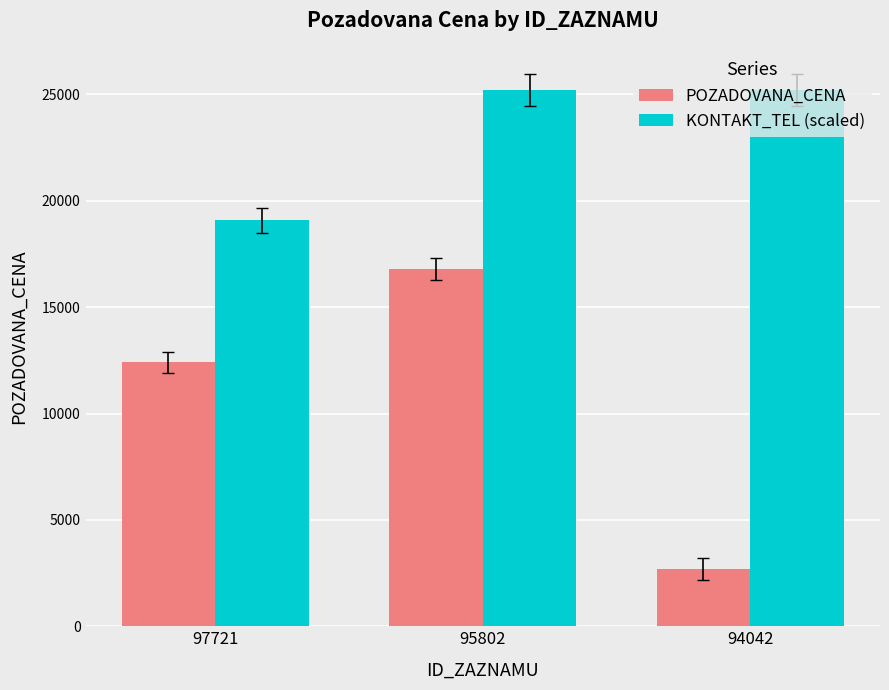

What is the minimum value shown in the chart?

2690.0